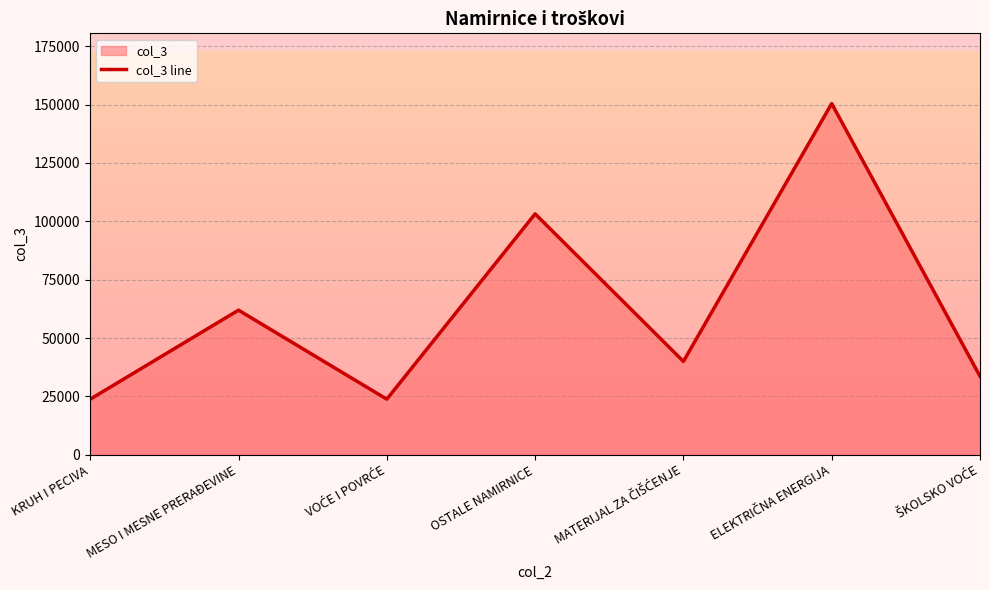

Reading left to right, transcribe all the data shown in this chart.

23809.5	61946.9	23809.5	103200.0	40000.0	150442.5	33628.3